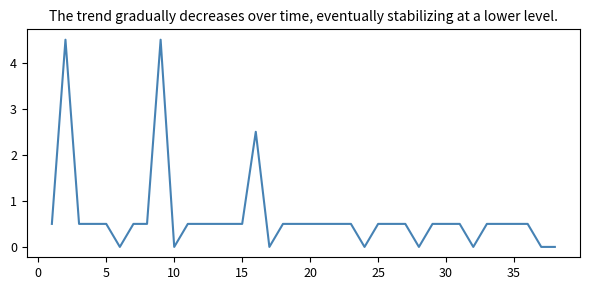

What is the difference between the maximum and minimum values?

4.5